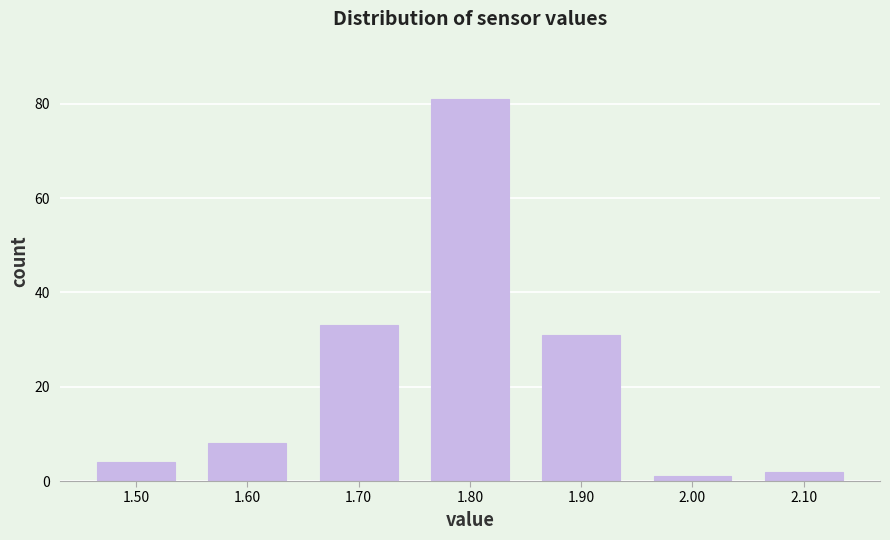

Reading left to right, transcribe this chart: for each bar, give the range it covers on the x-axis and its height. The values are not printed on the chart, so give them approximately, as read against the axis.

1.45 to 1.55: 4
1.55 to 1.65: 8
1.65 to 1.75: 34
1.75 to 1.85: 82
1.85 to 1.95: 32
1.95 to 2.05: under 2
2.05 to 2.15: 2